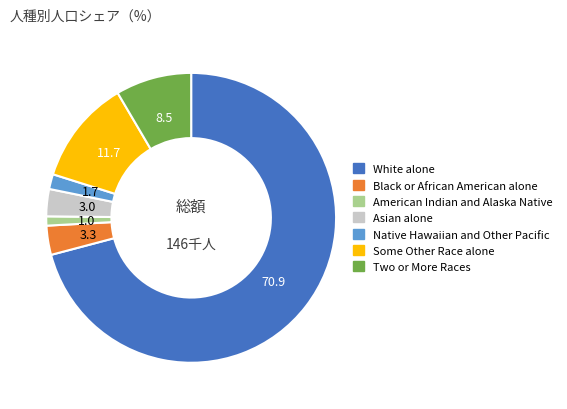

What is the ratio of the value at Two or More Races to the value at Some Other Race alone?

0.7